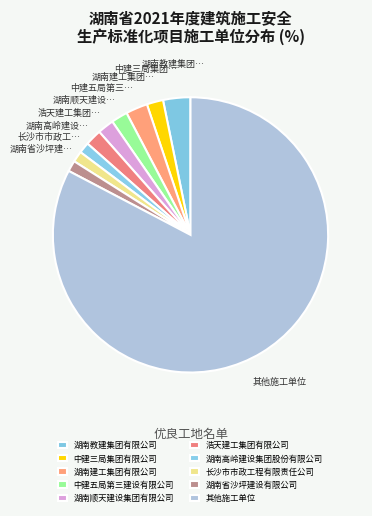

Is 中建五局第三建设有限公司 the majority of the pie?

No